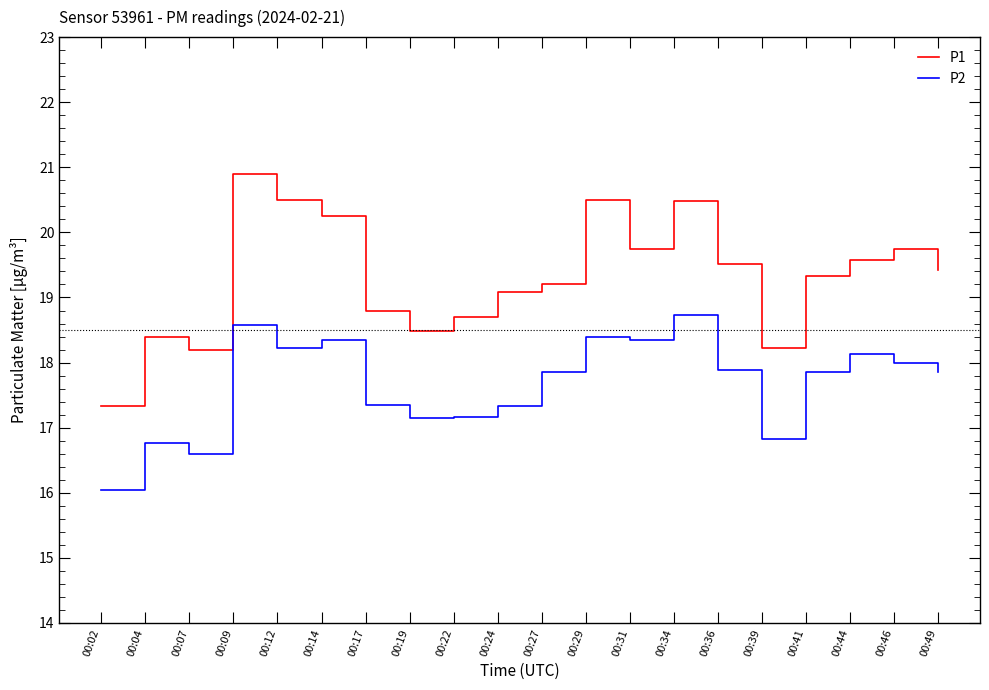

True or false: P1 has a value of 28.7 at 00:19.

False